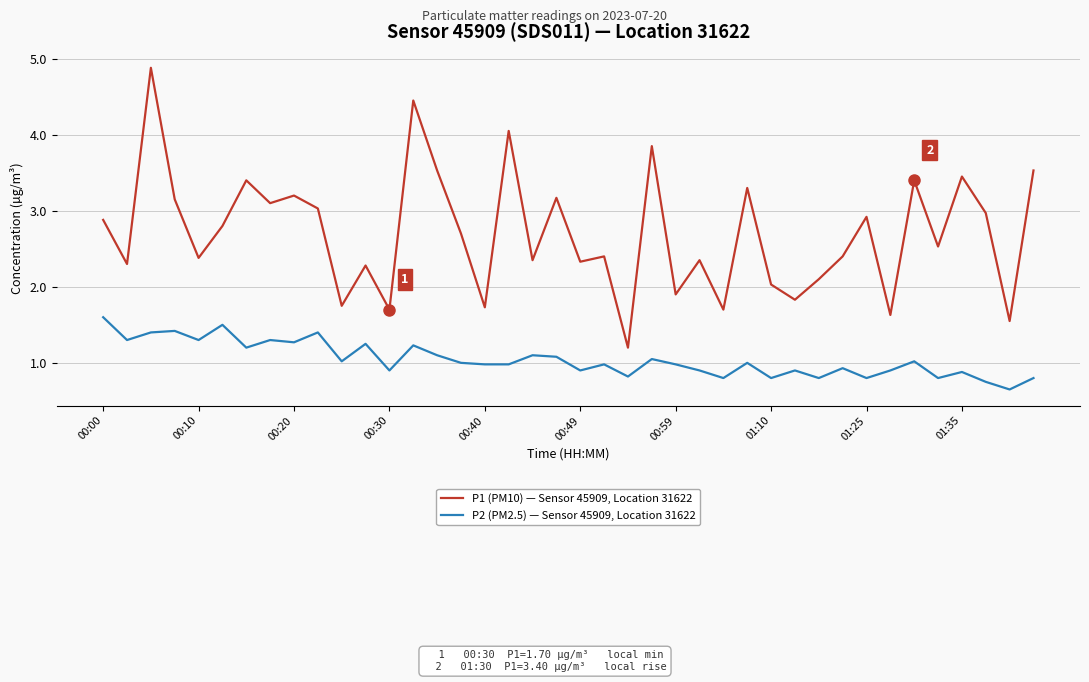

True or false: P2 (PM2.5) — Sensor 45909, Location 31622 and P1 (PM10) — Sensor 45909, Location 31622 intersect in this chart.

False